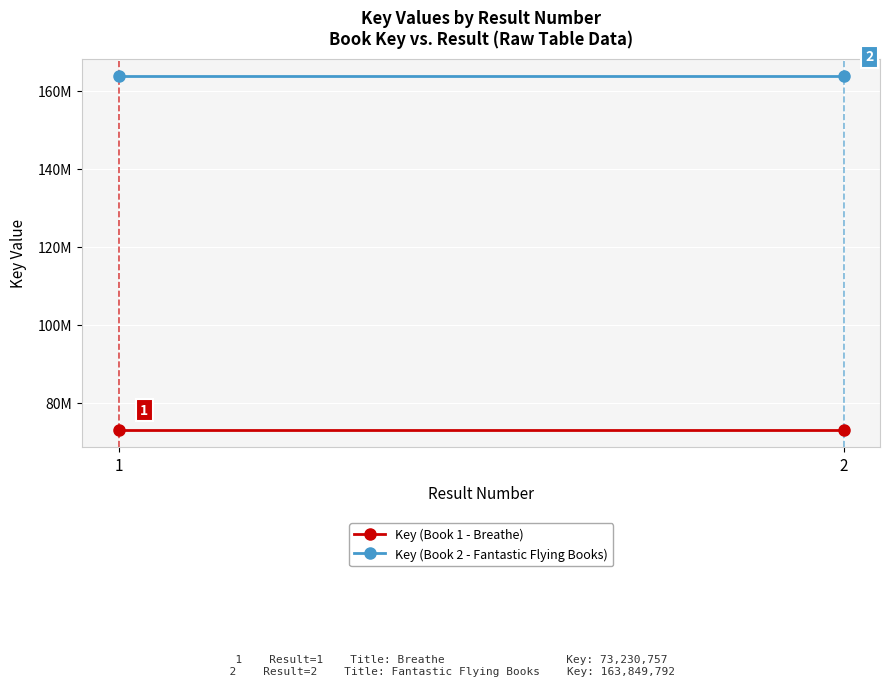

What is the lowest value of the Key (Book 2 - Fantastic Flying Books) series?

163849792